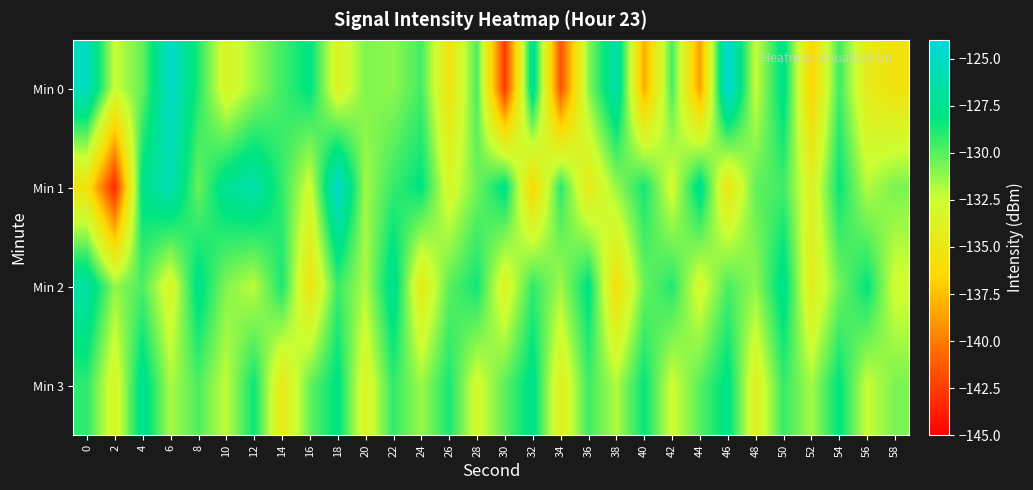

Reading right to left, list all the values displayed in this chart.

Min 0: 58=-135.5	56=-134.5	54=-129.5	52=-136.7	50=-127.7	48=-132.4	46=-124.2	44=-138.7	42=-129.7	40=-138.3	38=-126.2	36=-131.1	34=-141.6	32=-127.0	30=-142.6	28=-129.7	26=-135.4	24=-129.6	22=-131.1	20=-130.8	18=-133.6	16=-128.0	14=-129.6	12=-131.4	10=-133.5	8=-128.9	6=-124.8	4=-130.2	2=-132.4	0=-125.3
Min 1: 58=-130.7	56=-131.9	54=-128.3	52=-133.8	50=-129.5	48=-130.2	46=-135.1	44=-127.4	42=-132.9	40=-128.6	38=-131.3	36=-134.7	34=-129.1	32=-136.4	30=-127.8	28=-130.5	26=-133.2	24=-128.1	22=-129.3	20=-131.5	18=-124.6	16=-132.8	14=-129.2	12=-126.2	10=-127.2	8=-130.4	6=-125.9	4=-127.7	2=-143.3	0=-135.6
Min 2: 58=-132.7	56=-128.2	54=-130.6	52=-134.3	50=-127.5	48=-131.2	46=-129.7	44=-133.1	42=-128.9	40=-130.4	38=-135.8	36=-127.9	34=-131.5	32=-129.2	30=-133.7	28=-128.5	26=-130.1	24=-134.6	22=-127.2	20=-131.8	18=-129.4	16=-135.3	14=-128.7	12=-132.1	10=-130.9	8=-127.6	6=-133.4	4=-129.8	2=-131.2	0=-126.5
Min 3: 58=-130.7	56=-132.4	54=-128.1	52=-131.6	50=-129.3	48=-133.9	46=-127.8	44=-130.0	42=-132.6	40=-128.3	38=-131.8	36=-129.5	34=-134.2	32=-127.6	30=-130.1	28=-132.9	26=-128.7	24=-131.4	22=-129.2	20=-133.6	18=-127.9	16=-130.3	14=-134.8	12=-128.4	10=-132.2	8=-129.8	6=-131.7	4=-127.3	2=-133.5	0=-129.1